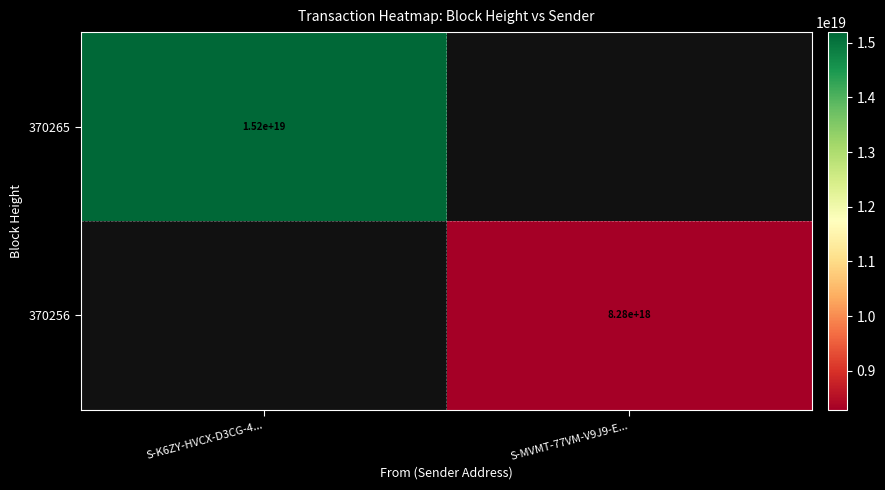

True or false: 370265 has a value of 21094647181302636544 at S-K6ZY-HVCX-D3CG-4....

False